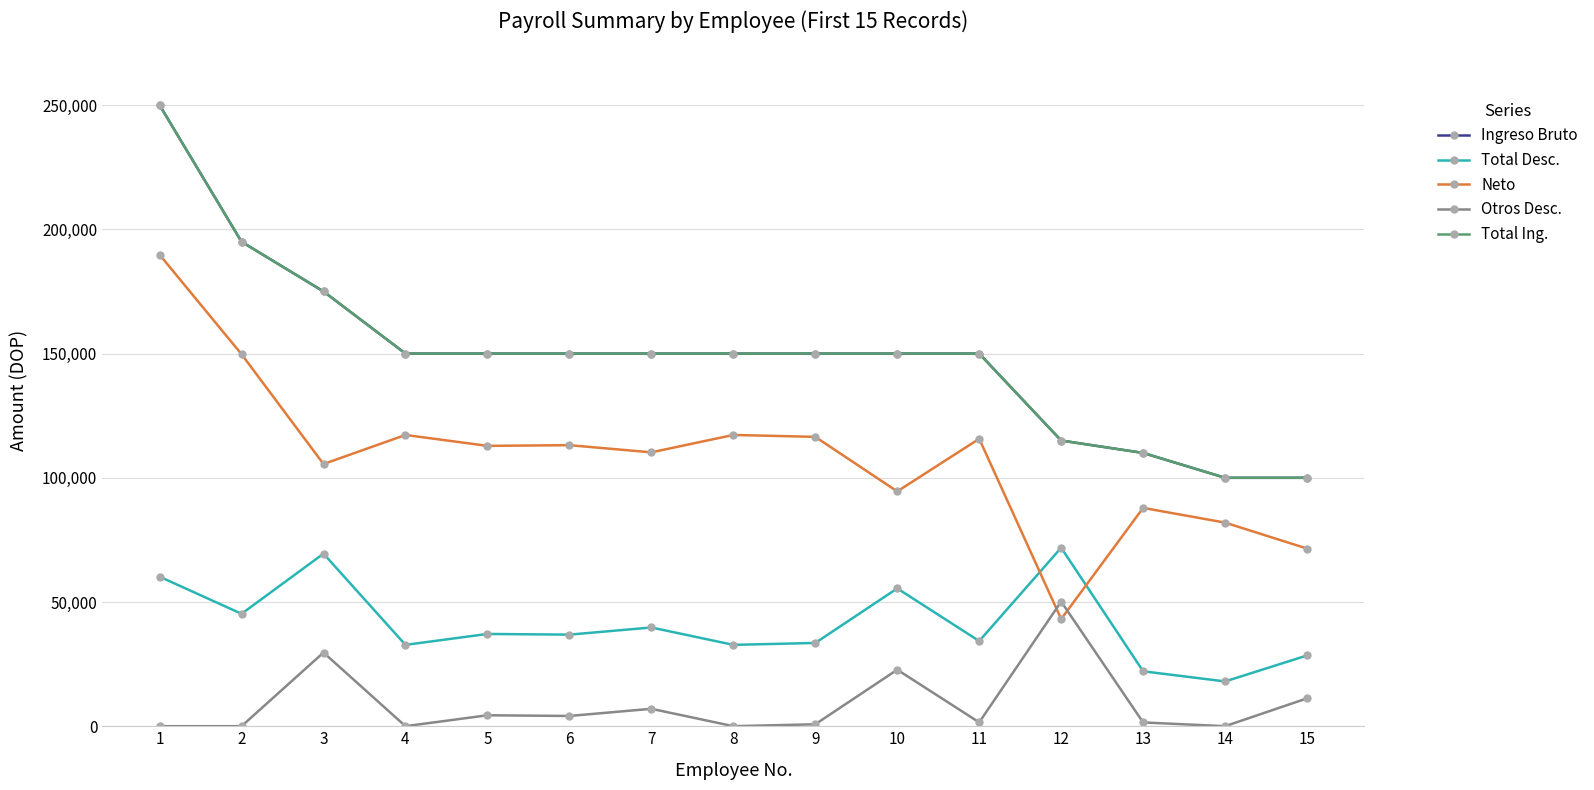

Does the chart have visible grid lines?

Yes